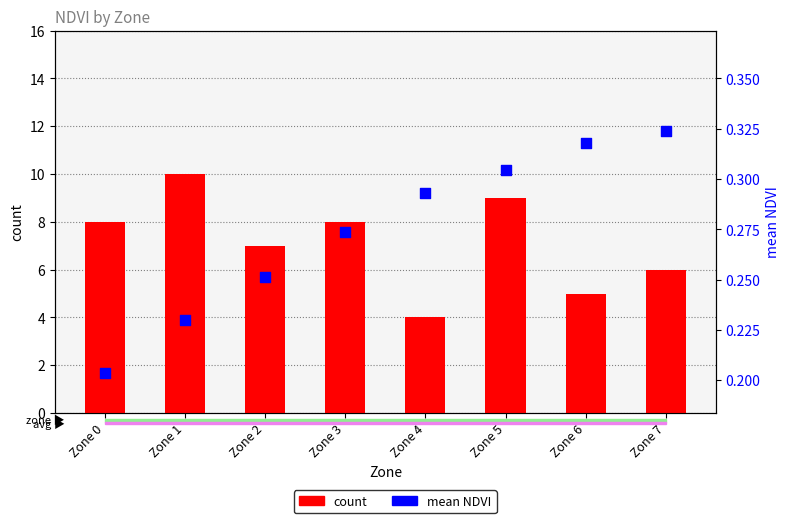

What is the total value across all series at Zone 7?

6.3